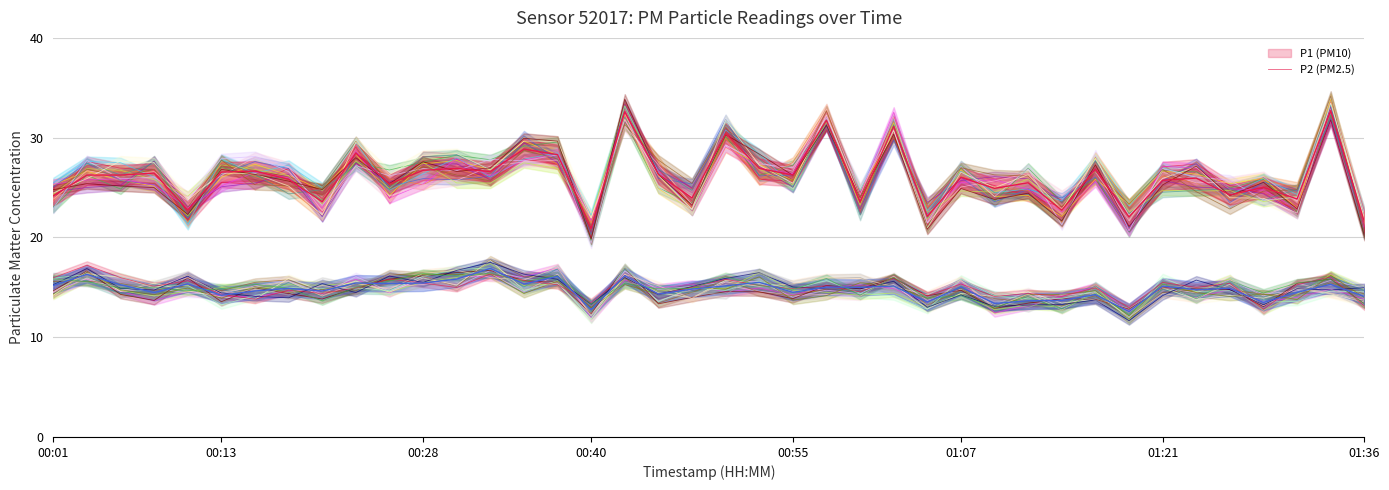

What is the difference between the P1 values at 14 and 00:55?

6.1